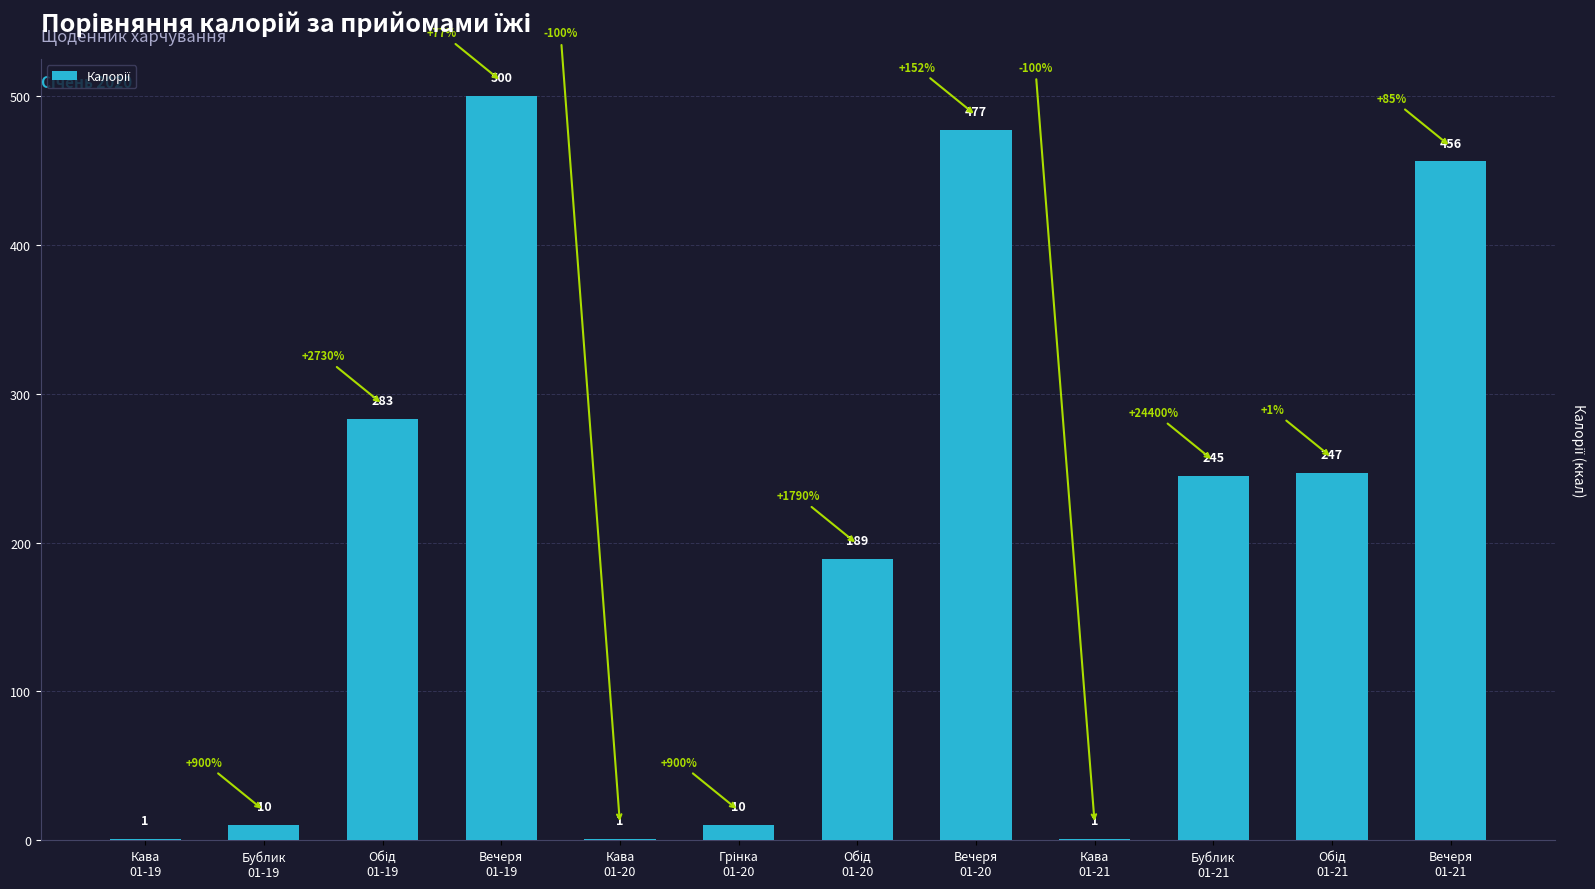

What is the greatest value displayed?

500